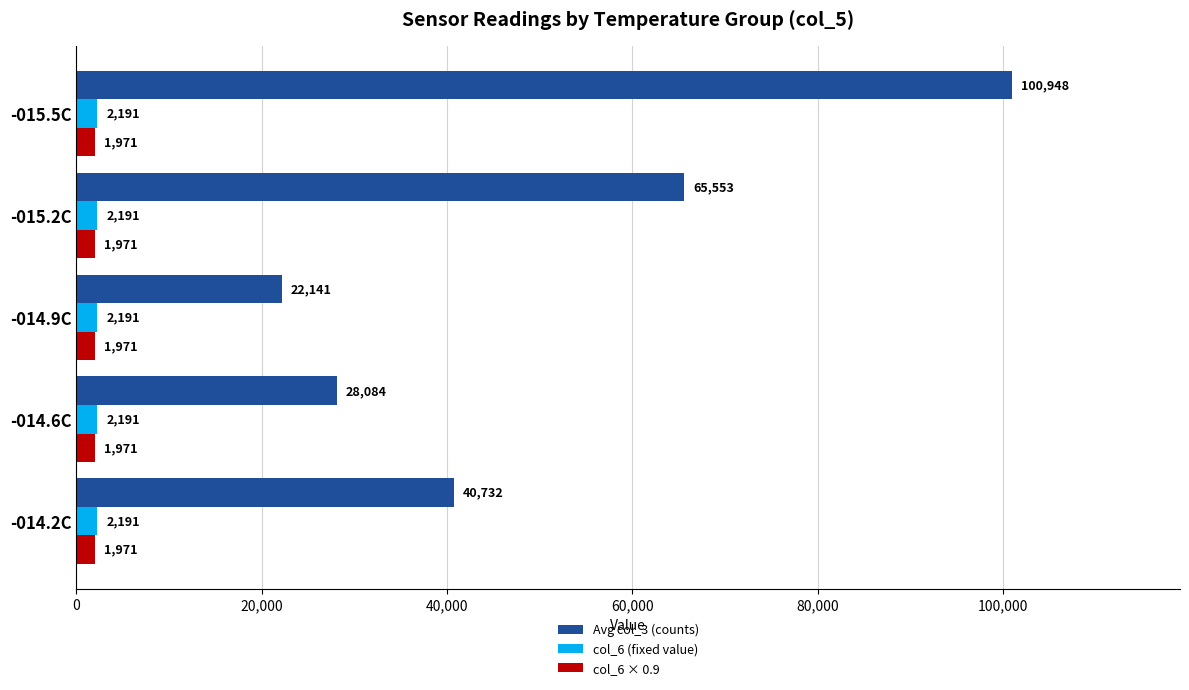

What is the approximate value of col_6 × 0.9 at -014.6C?

1971.9